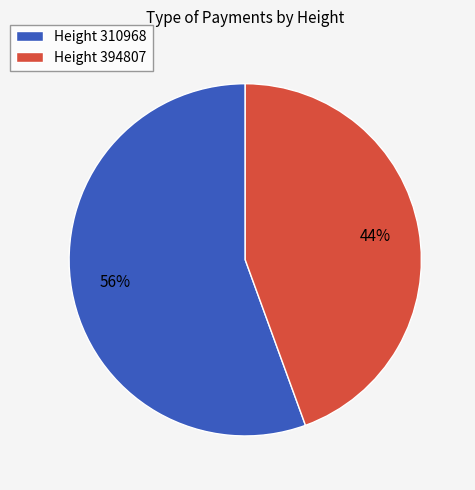

Do Height 310968 and Height 394807 together represent more than half of the pie?

Yes